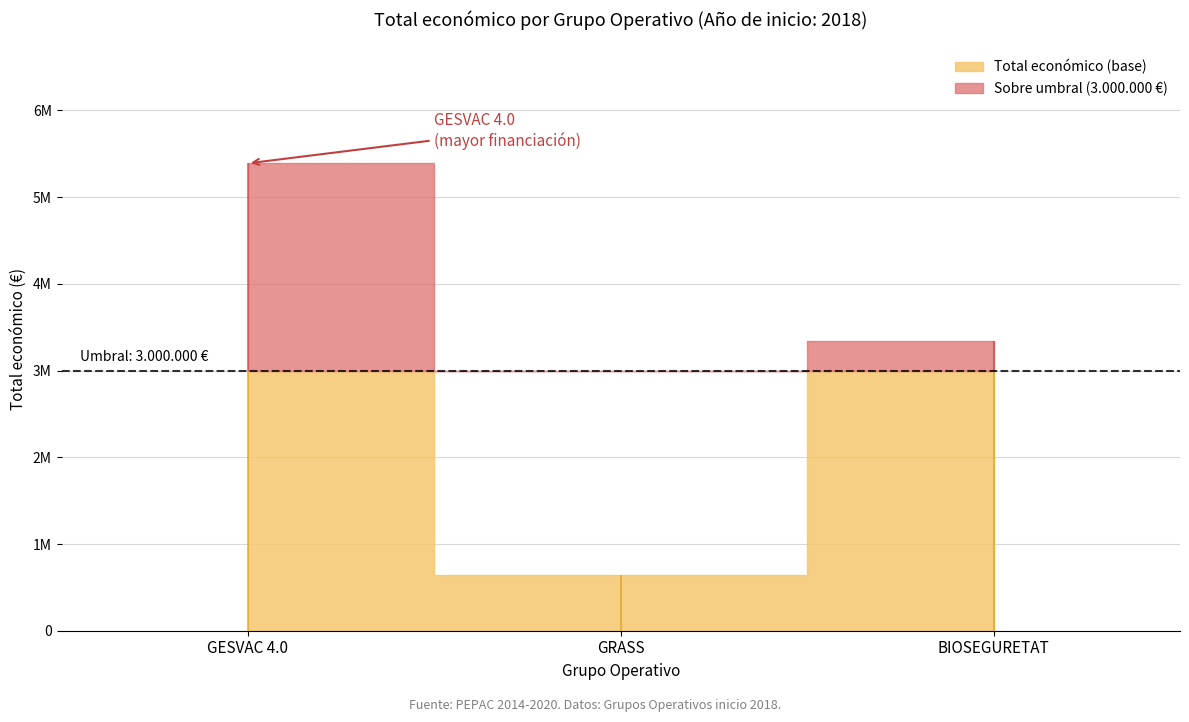

Which label corresponds to the smallest value in the chart?

GRASS